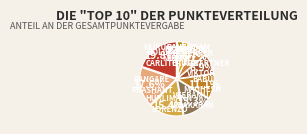

What is the largest slice in the pie chart?

Bollin Carlito